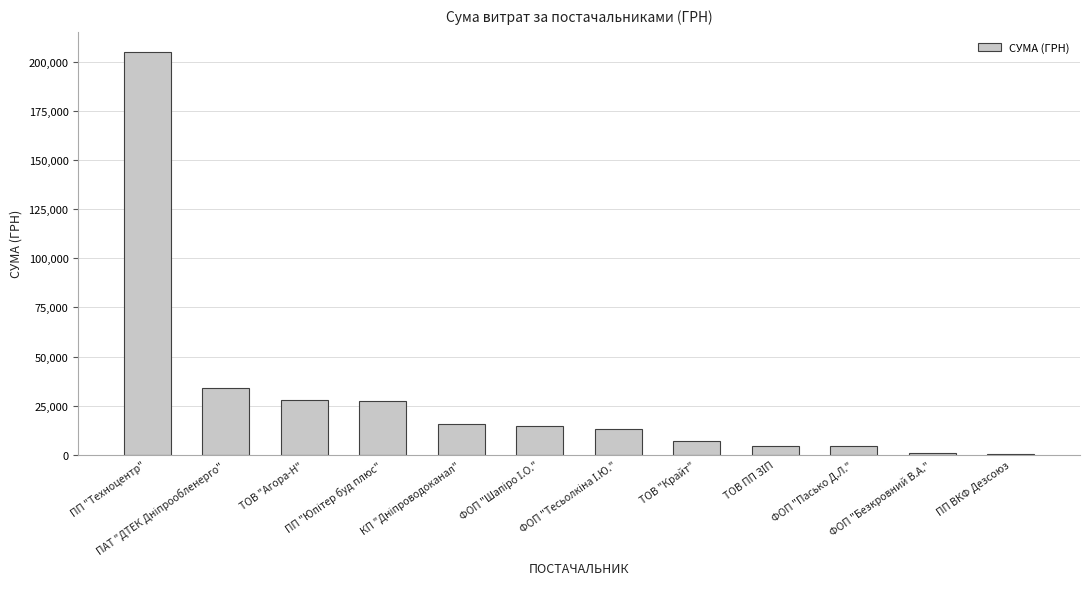

What is the greatest value displayed?

204924.0